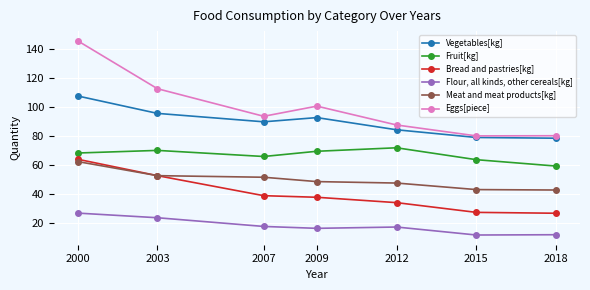

What are all the series names shown in the legend?

Vegetables[kg], Fruit[kg], Bread and pastries[kg], Flour, all kinds, other cereals[kg], Meat and meat products[kg], Eggs[piece]